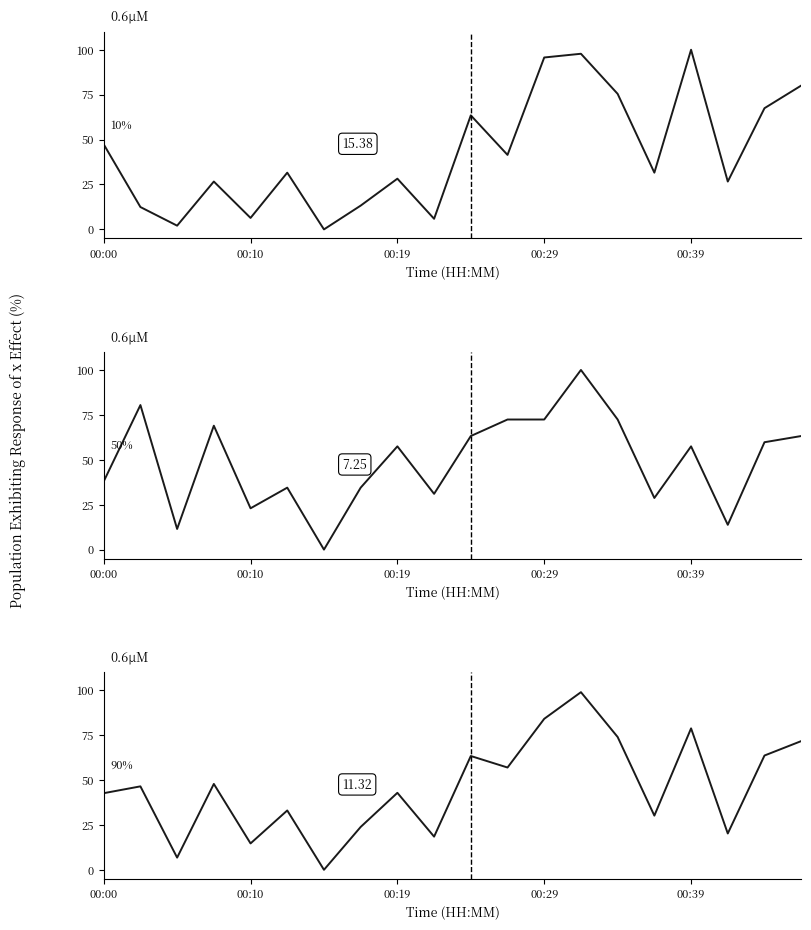

What is the difference between the maximum and minimum values in the P1 series?

100.0